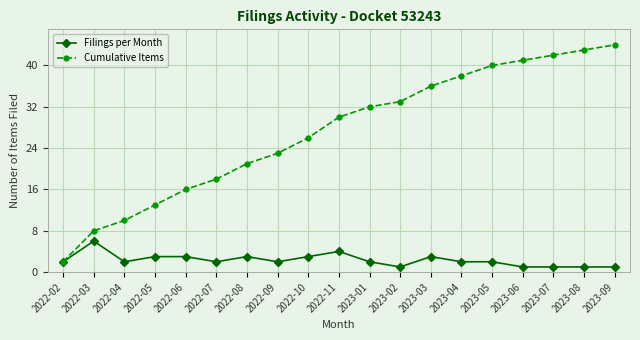

Is it true that Filings per Month equals 2 at 2022-09?

True